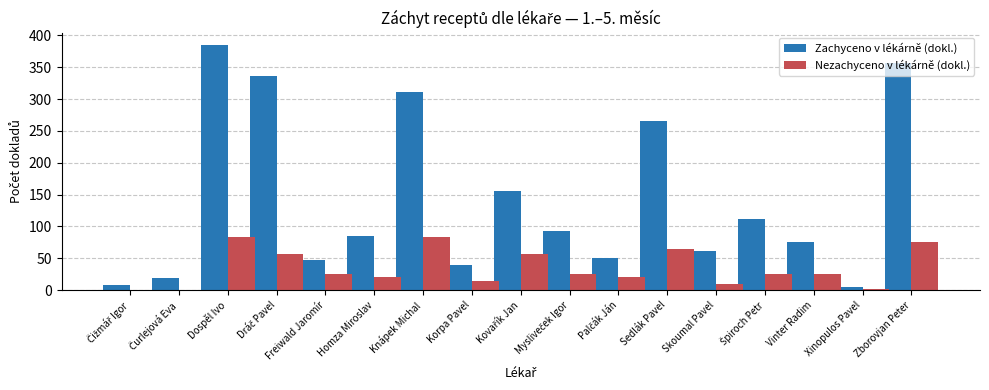

The value of Nezachyceno v lékárně (dokl.) at Sedlák Pavel is 65. True or false?

True